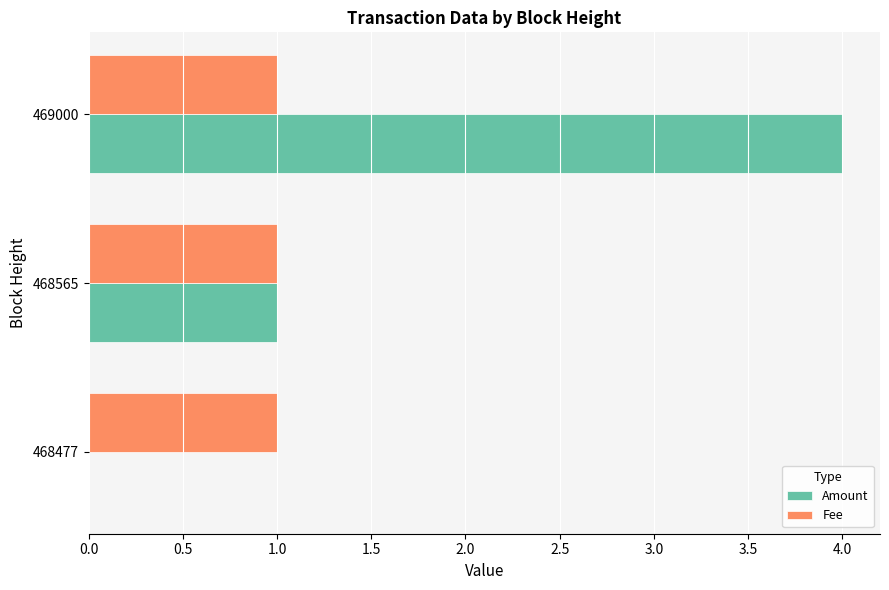

True or false: Amount has a value of 0 at 468477.

True